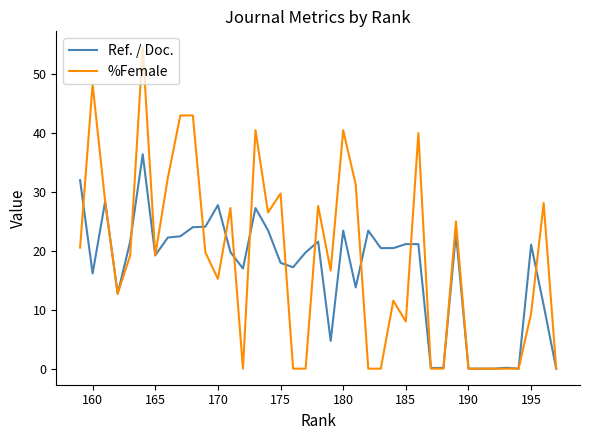

At how many categories does at least one series exceed 5?

31